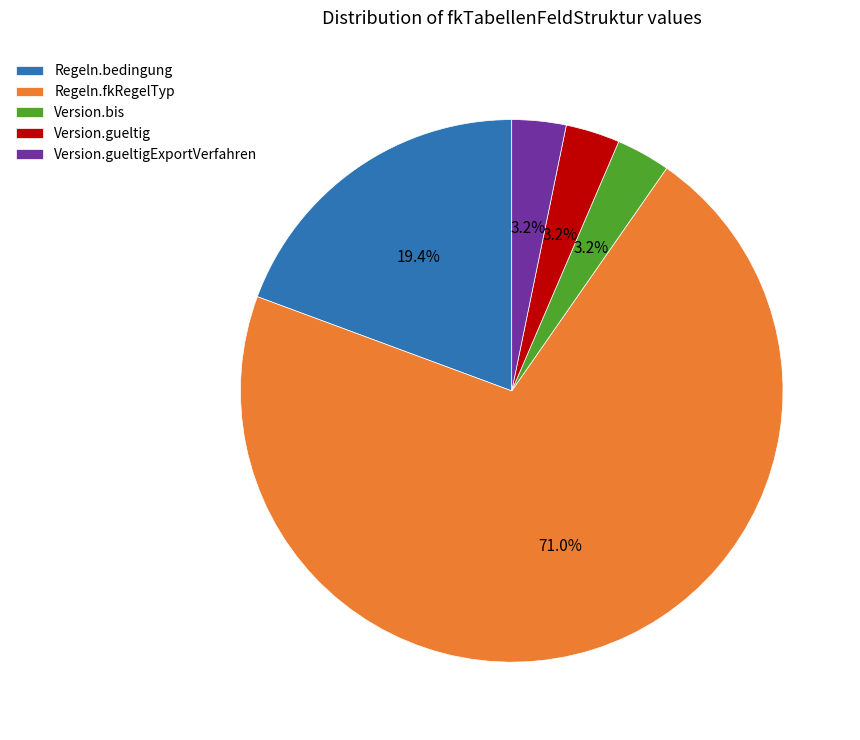

To the nearest percent, what is the average slice percentage?

20%